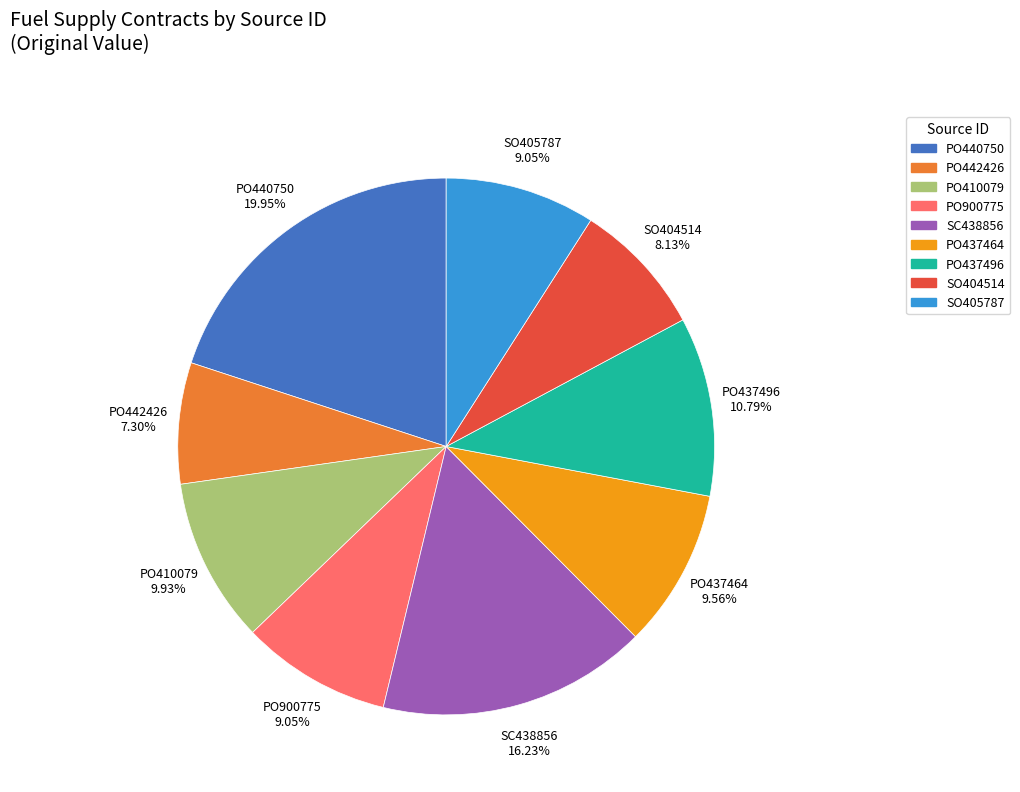

Is the sum of PO437464 and PO442426 greater than half?

No